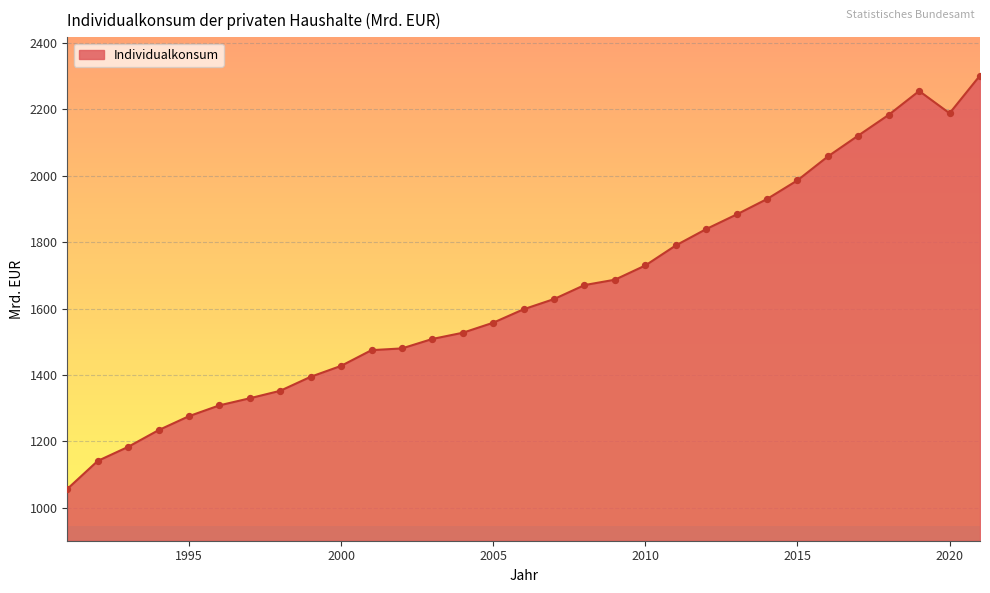

What is the minimum value shown in the chart?

1056.0